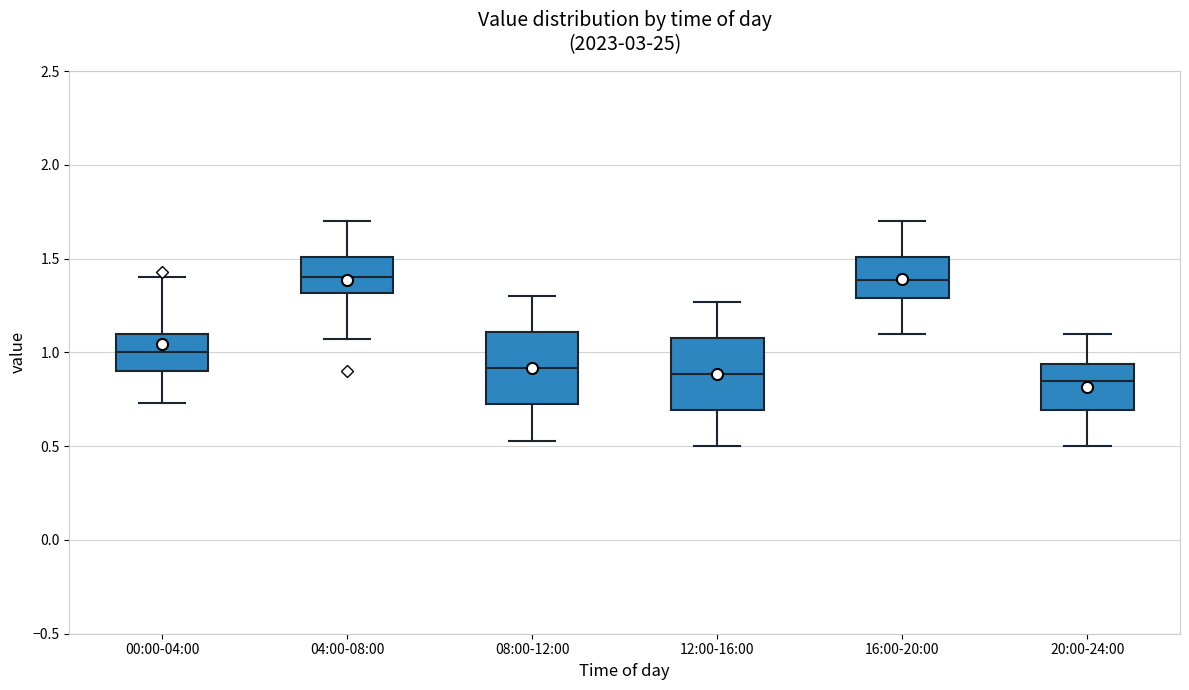

Where does the upper whisker of the box for 12:00-16:00 end on the y-axis? The values are not printed on the chart, so give them approximately, as read against the axis.

1.25